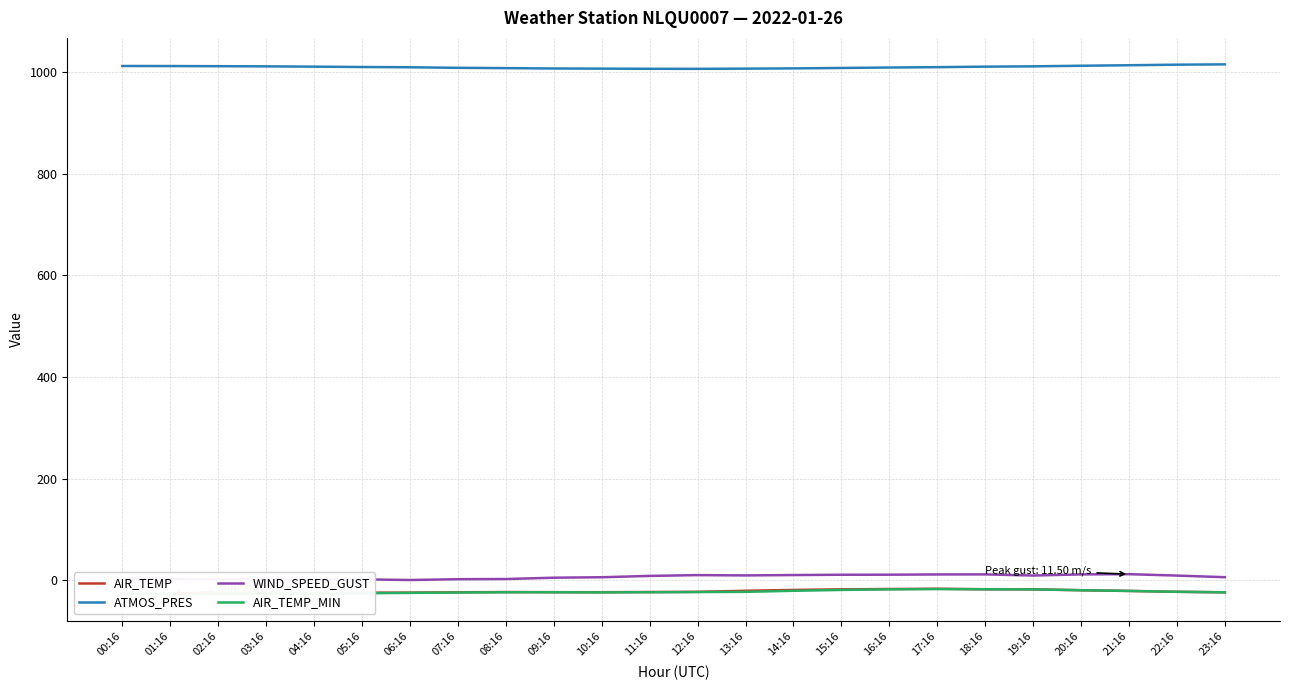

Is it true that WIND_SPEED_GUST equals 2.9 at 07:16?

False